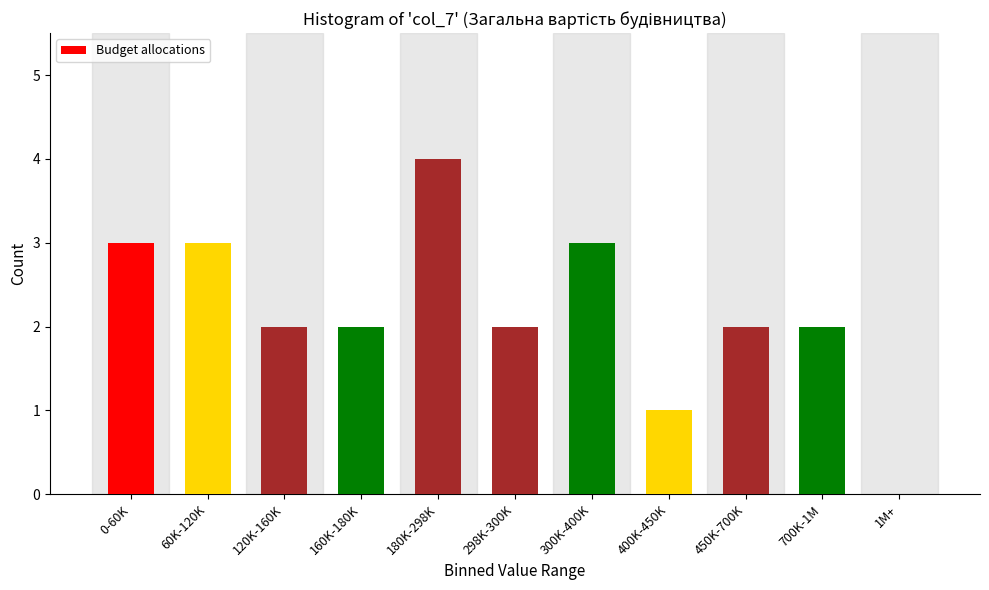

Reading left to right, extract all data points from this chart.

0-60K=3	60K-120K=3	120K-160K=2	160K-180K=2	180K-298K=4	298K-300K=2	300K-400K=3	400K-450K=1	450K-700K=2	700K-1M=2	1M+=0